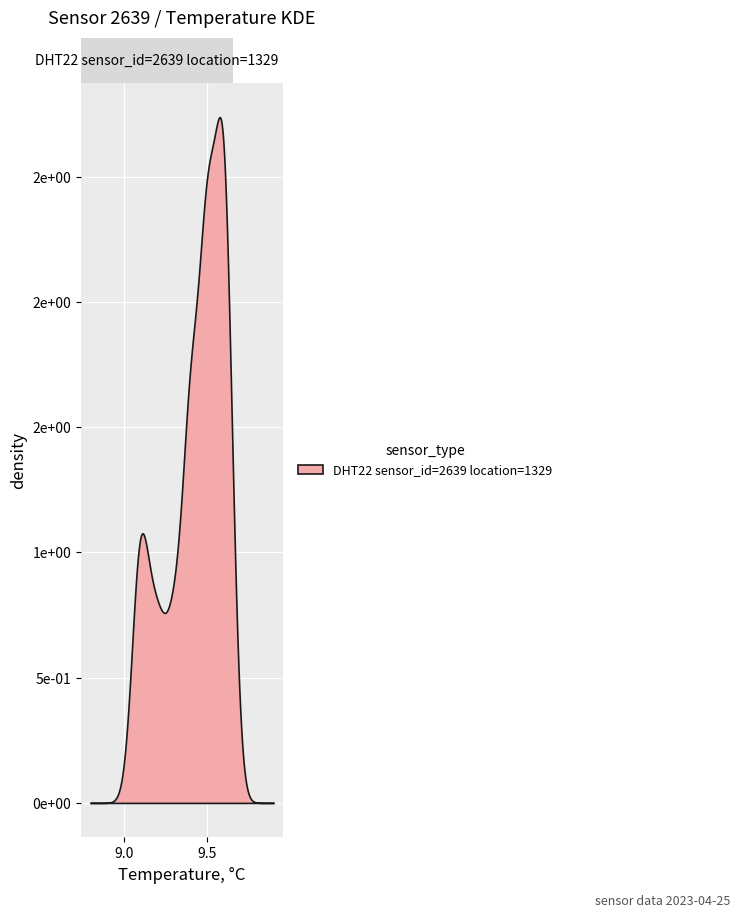

True or false: humidity has more than 1 interior local peaks.

False